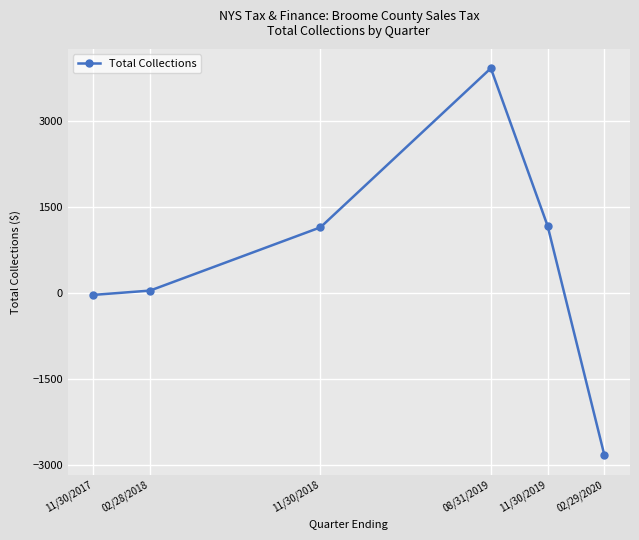

What is the value of the 4th point from the left?

3911.8